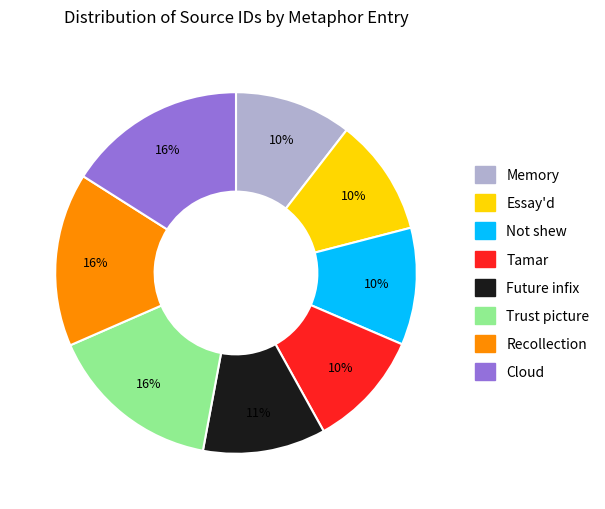

To the nearest percent, what is the difference between the largest and smallest slice percentages?

6%